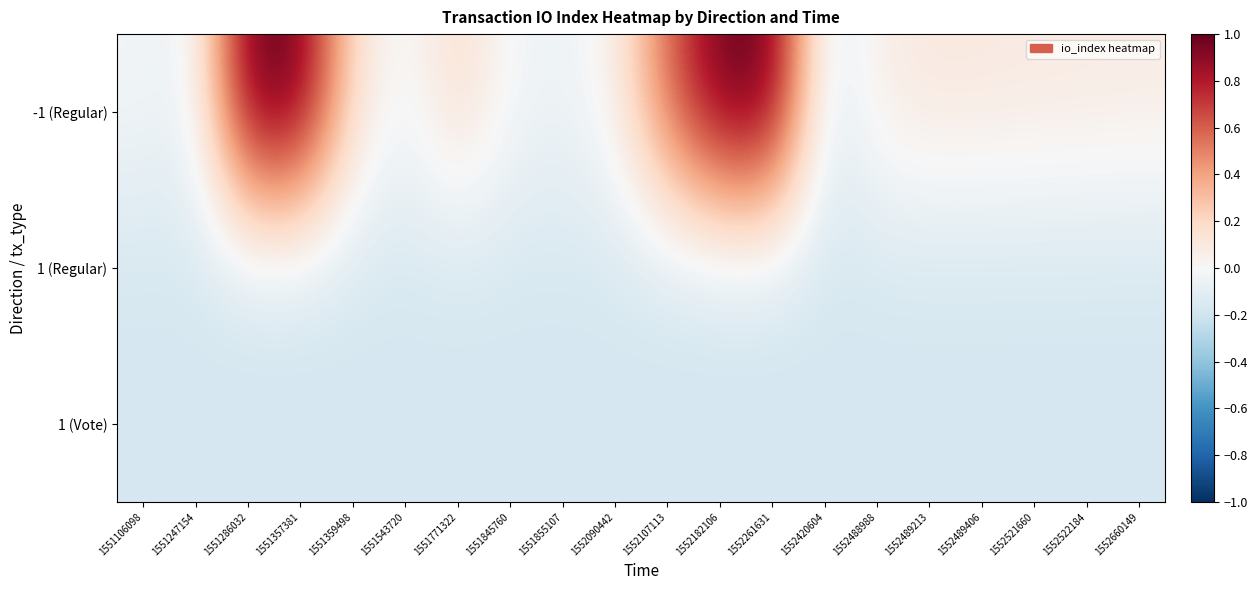

What is the spread (max minus min) of values at 1552489406?

0.3